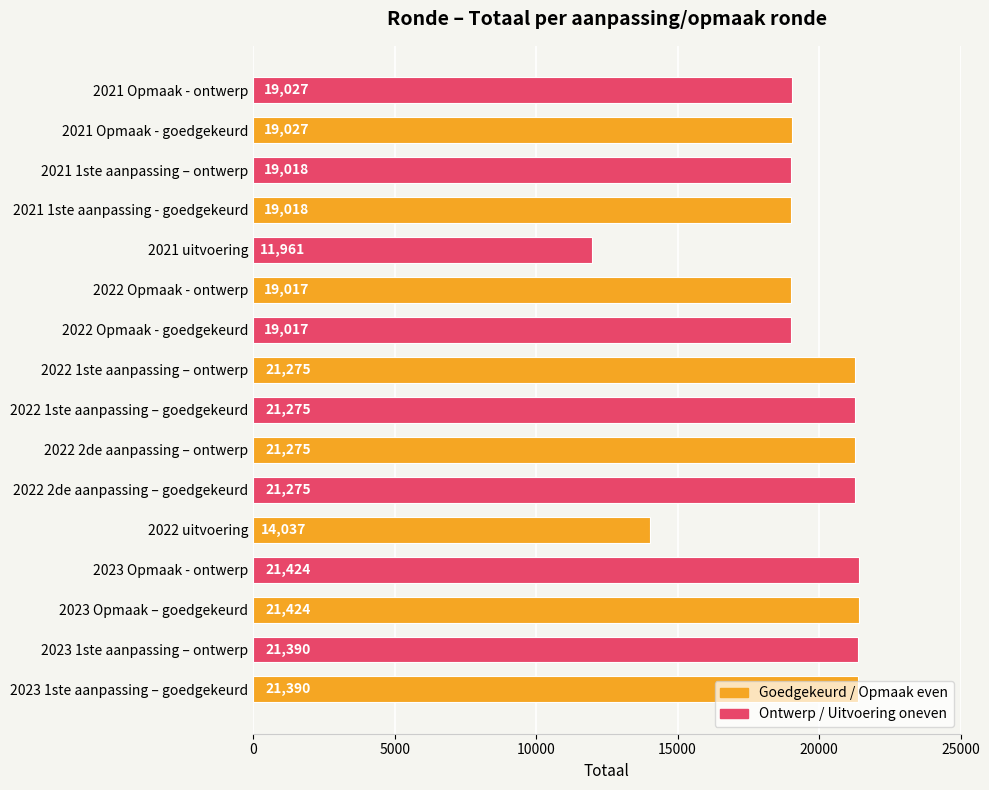

Read the value at 2021 Opmaak - goedgekeurd.

19027